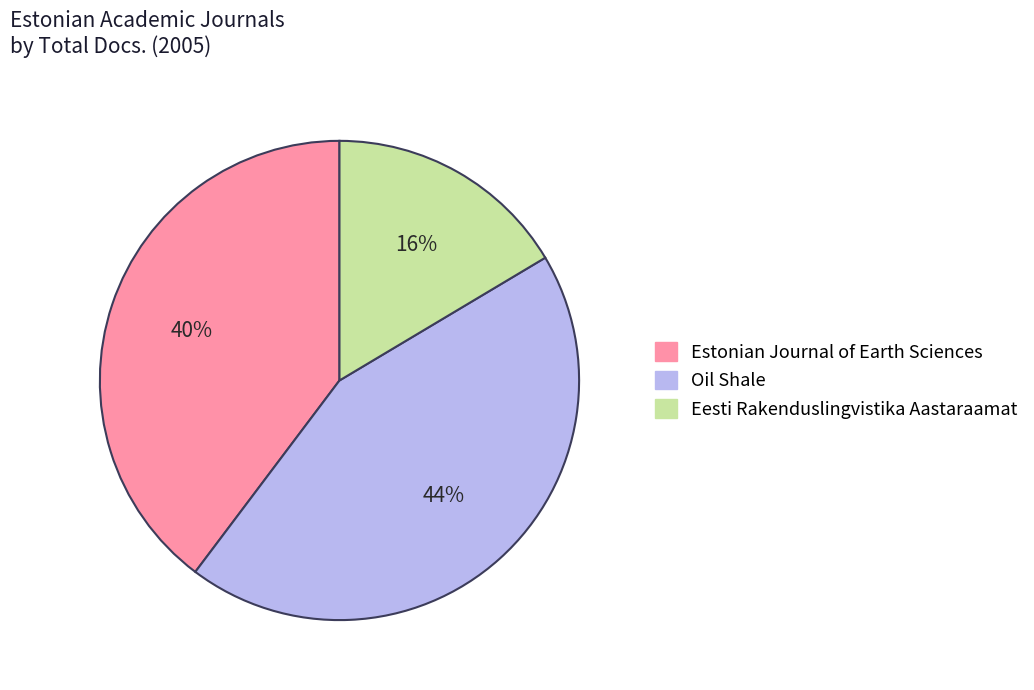

Is there a majority slice in this chart?

No